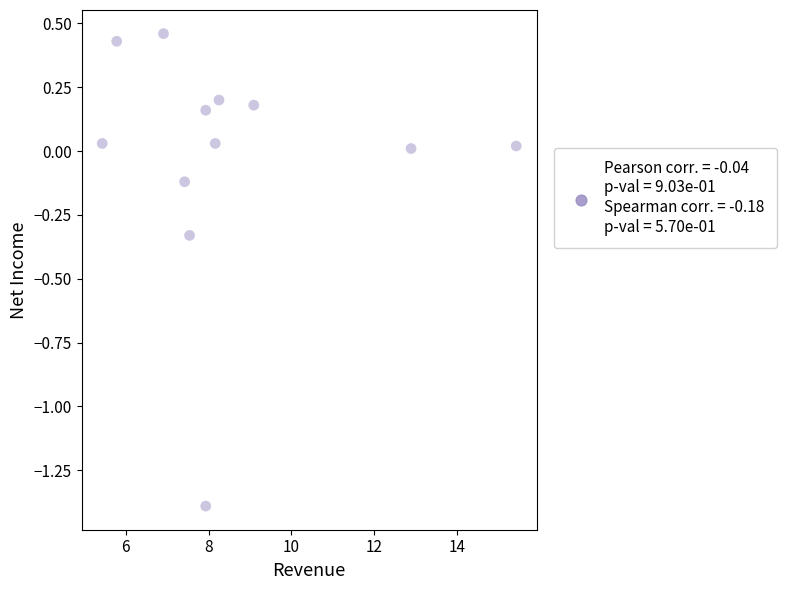

What is the range of X values (max minus min)?

10.0